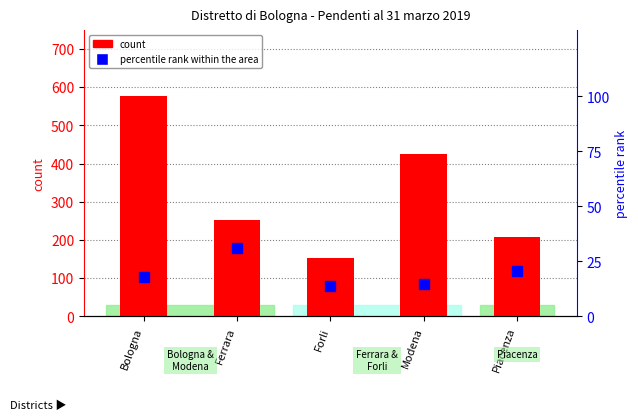

What is the difference between the second highest and minimum values in the count series?

272.0